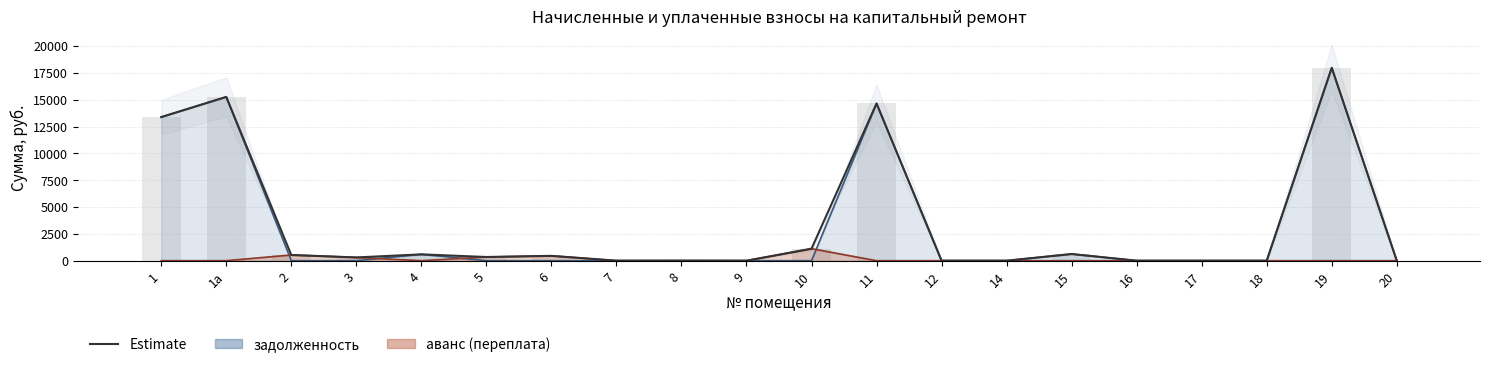

What position from the right is 9?

11